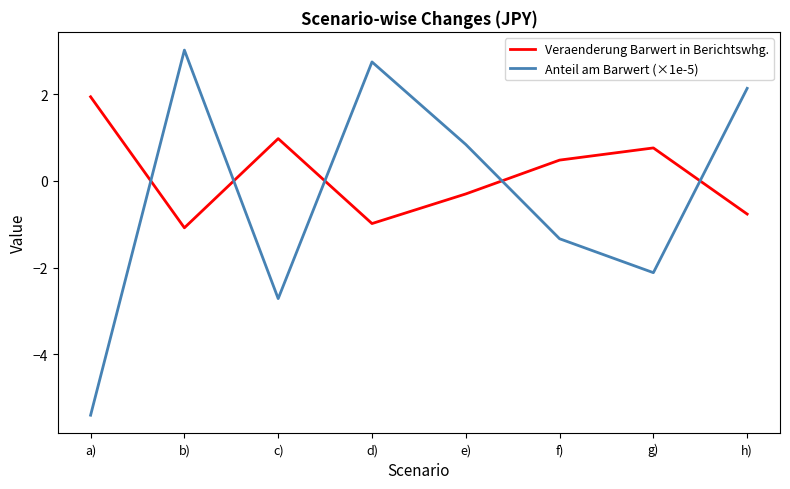

How many intersections are there between Anteil am Barwert (×1e-5) and Veraenderung Barwert in Berichtswhg.?

5